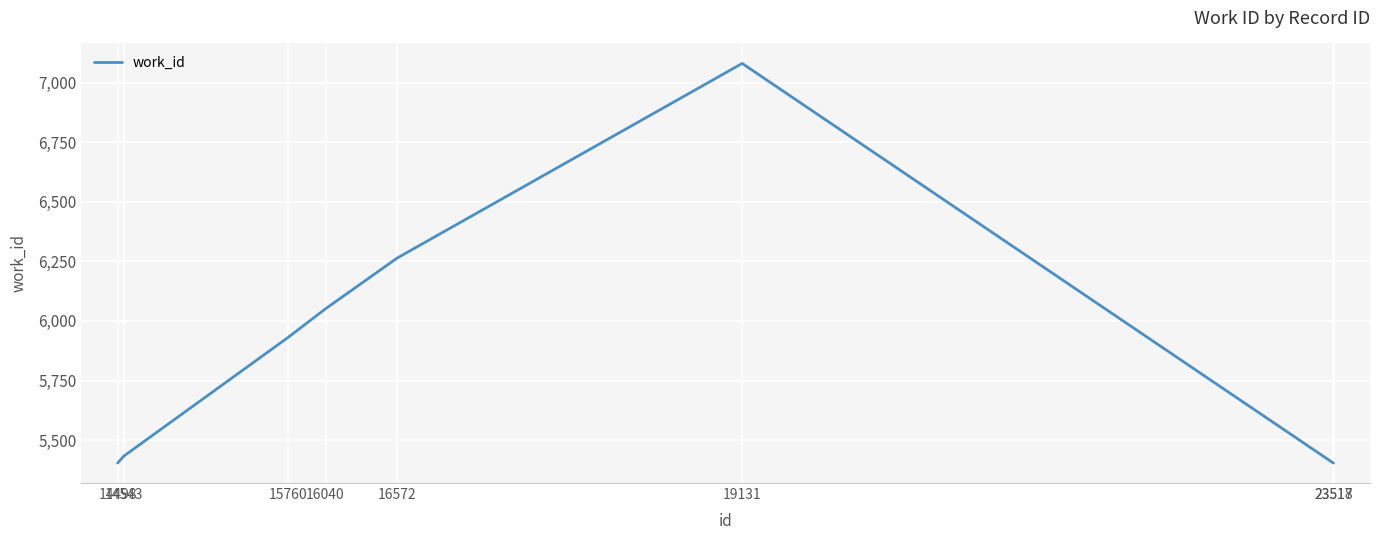

Which has a higher value, 23518 or 16040?

16040